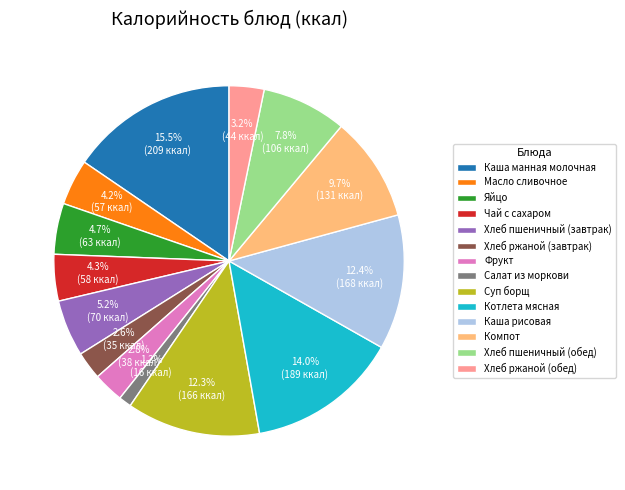

To the nearest percent, what portion does Салат из моркови represent?

1%